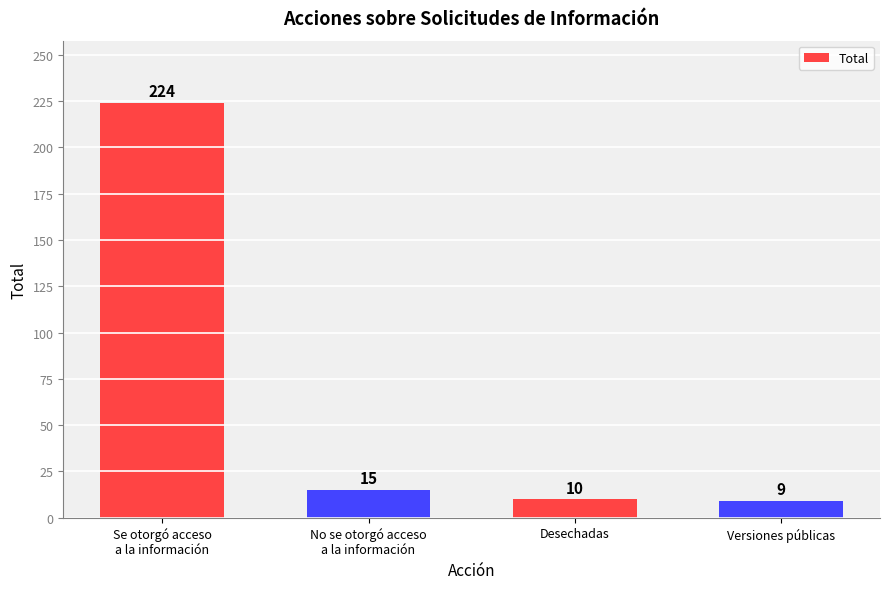

What is the sum of the values at Versiones públicas and Se otorgó acceso
a la información?

233